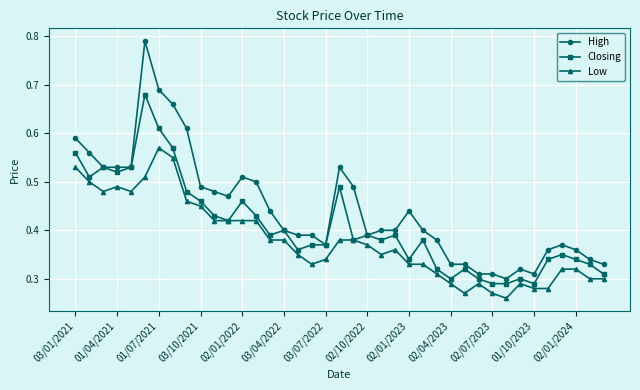

At how many categories does at least one series exceed 0?

39